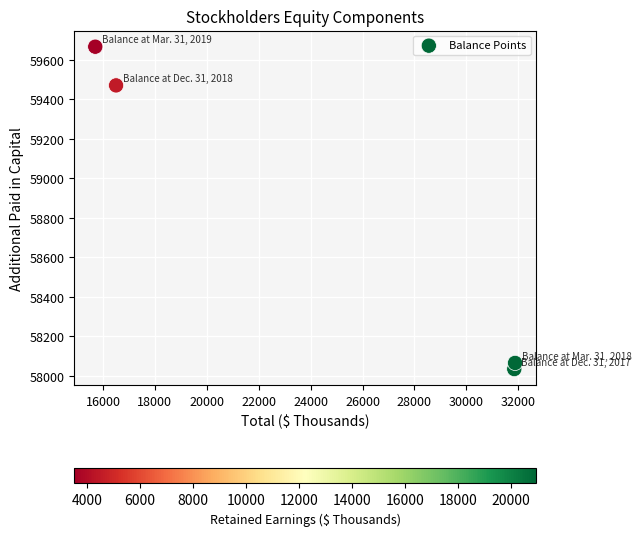

What is the average Y value?

58809